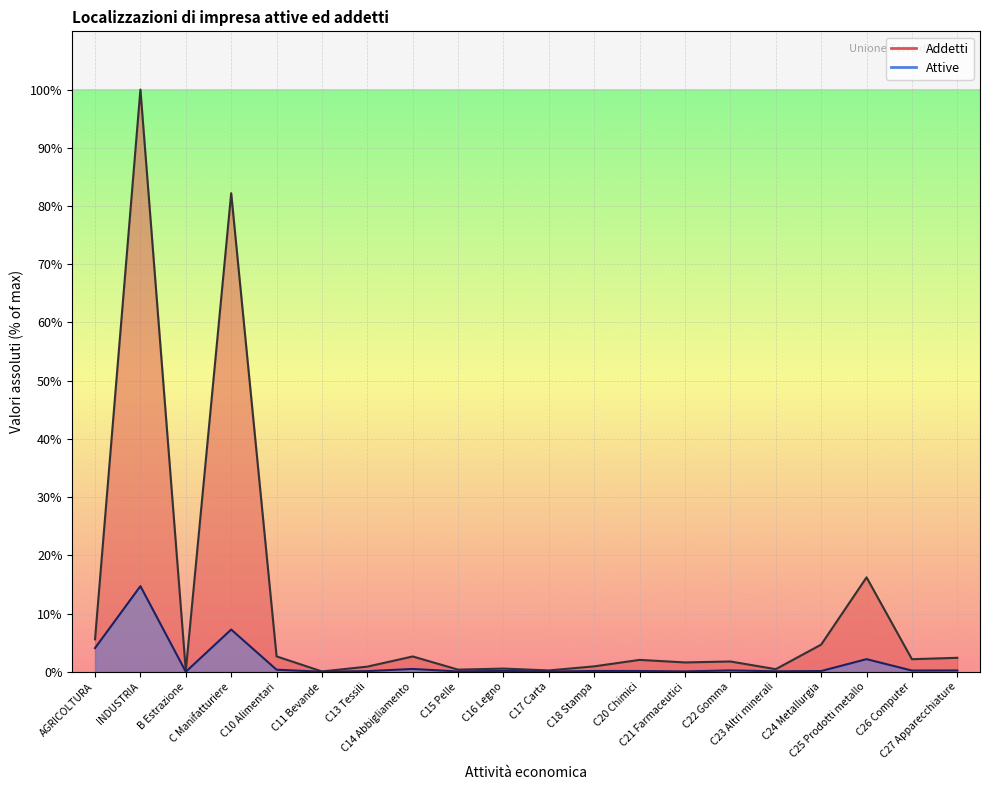

What is the label of the 11th point from the left?

C17 Carta